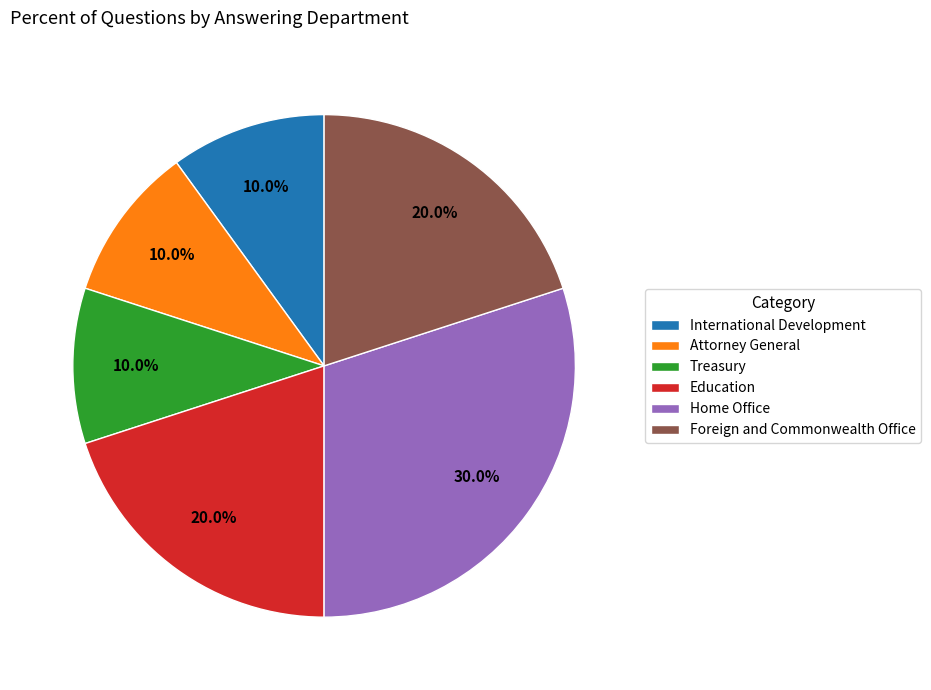

Approximately how many times larger is the value at International Development compared to Home Office?

0.3